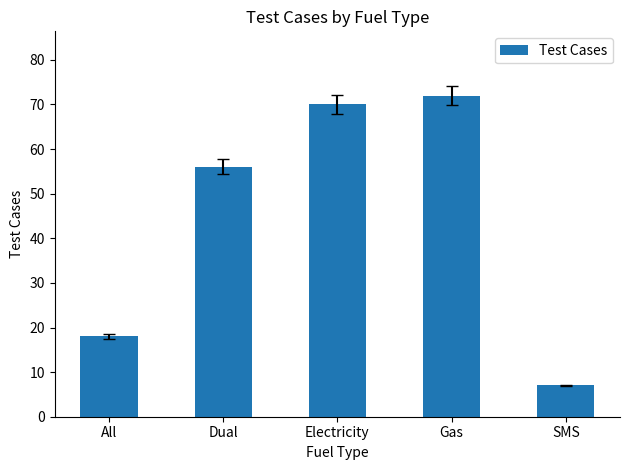

List the labels in order of value, smallest first.

SMS, All, Dual, Electricity, Gas